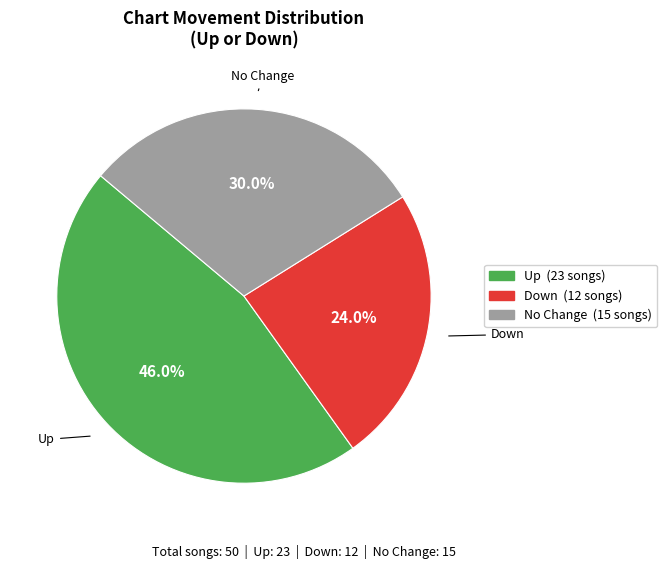

Does any single category account for the majority?

No